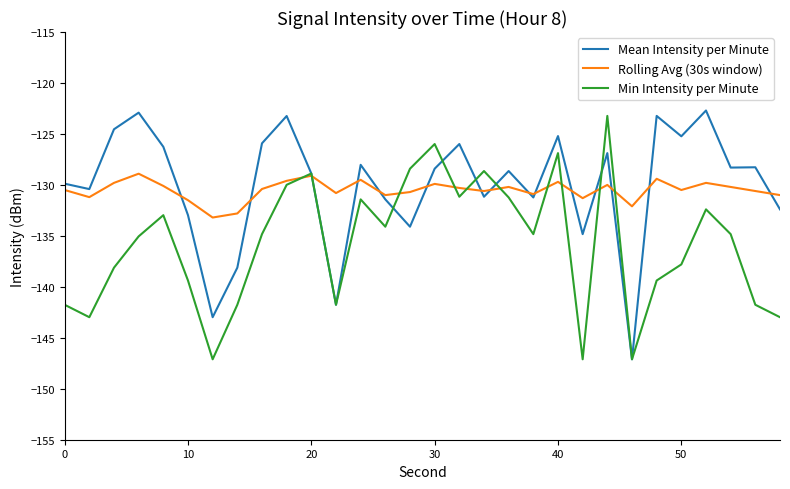

What is the minimum value shown in the chart?

-147.1